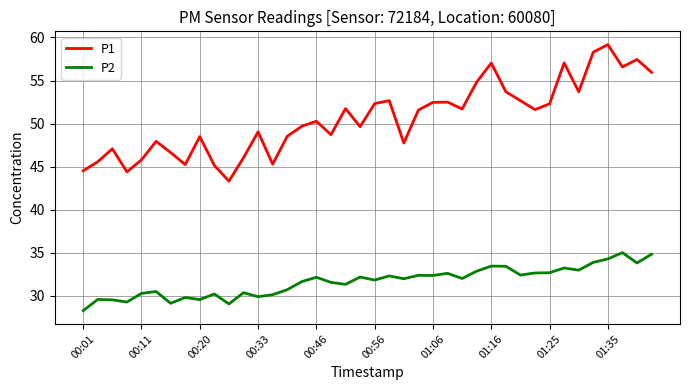

Which series has the widest spread of values?

P1